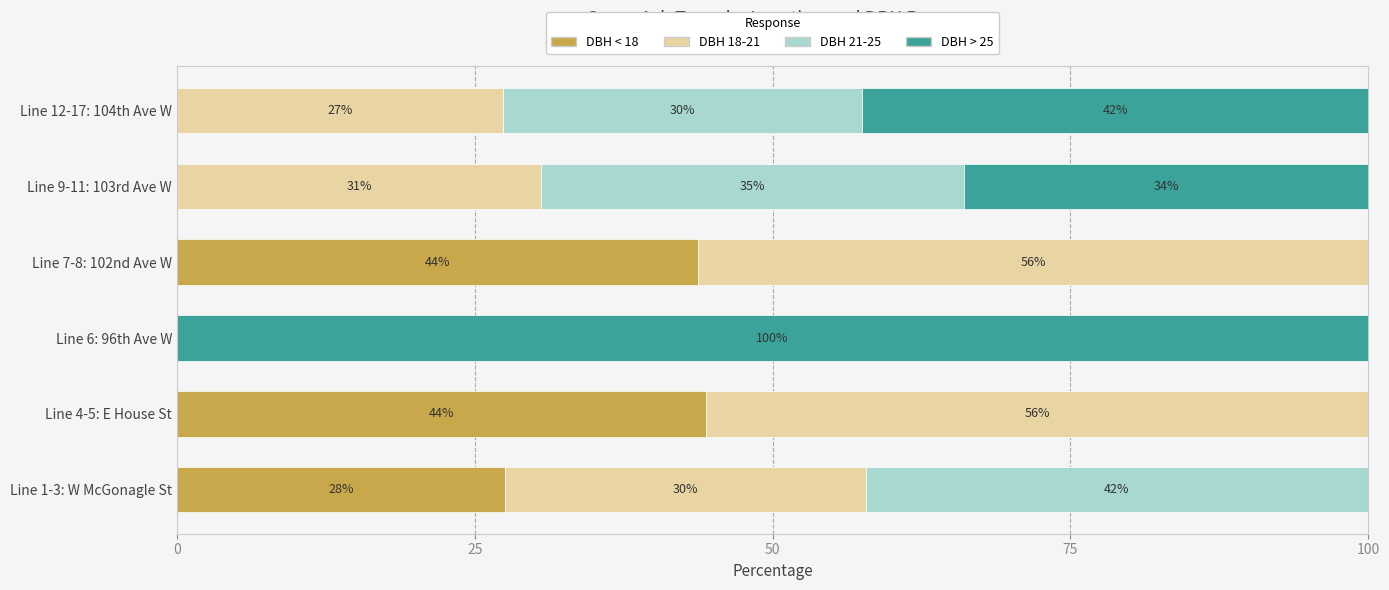

What are all the series names shown in the legend?

DBH < 18, DBH 18-21, DBH 21-25, DBH > 25